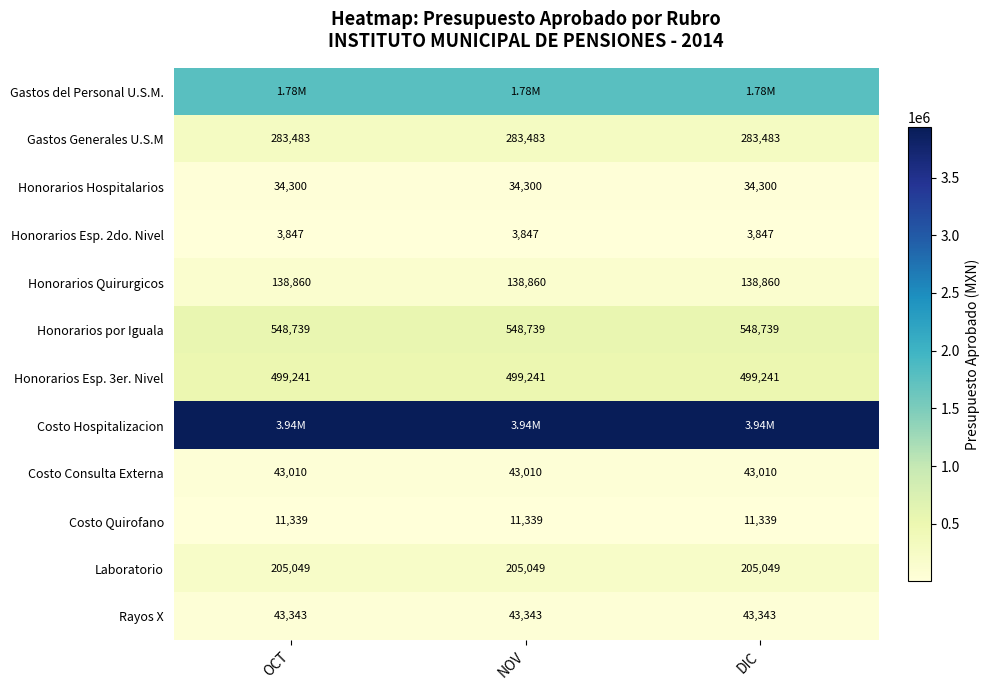

What is the minimum value shown in the chart?

3847.1